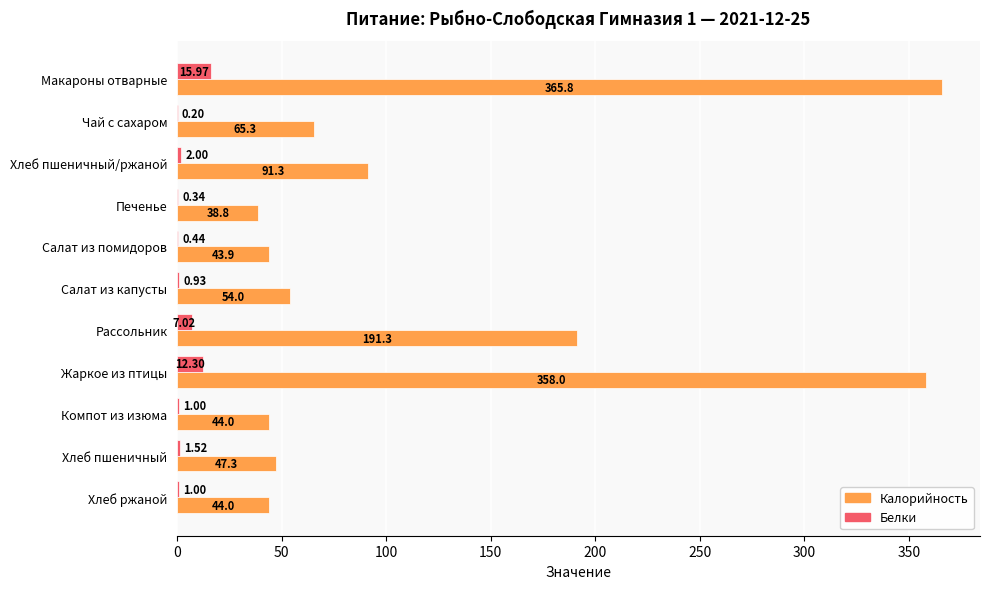

What is the total value across all series at Хлеб ржаной?

45.0